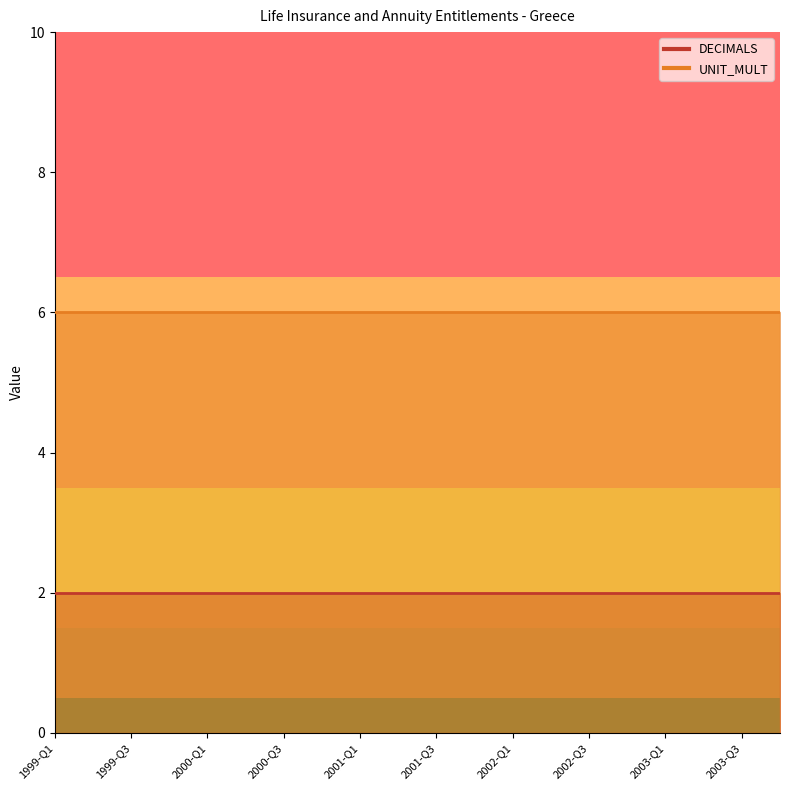

What is the sum of the UNIT_MULT values at 2000-Q1 and 2001-Q3?

12